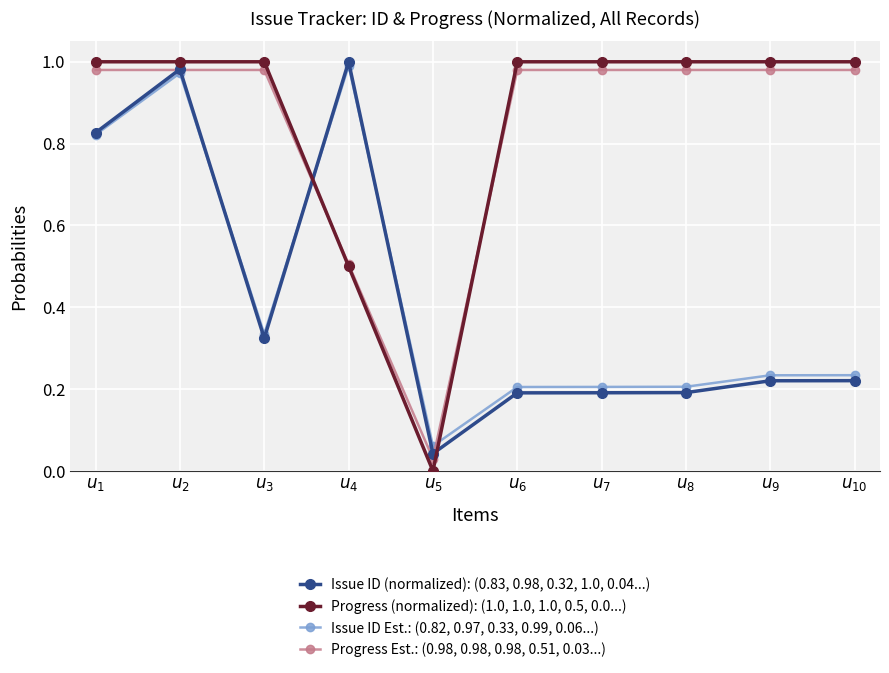

What is the difference between the Issue ID (normalized): (0.83, 0.98, 0.32, 1.0, 0.04...) values at $u_{7}$ and $u_{1}$?

0.6